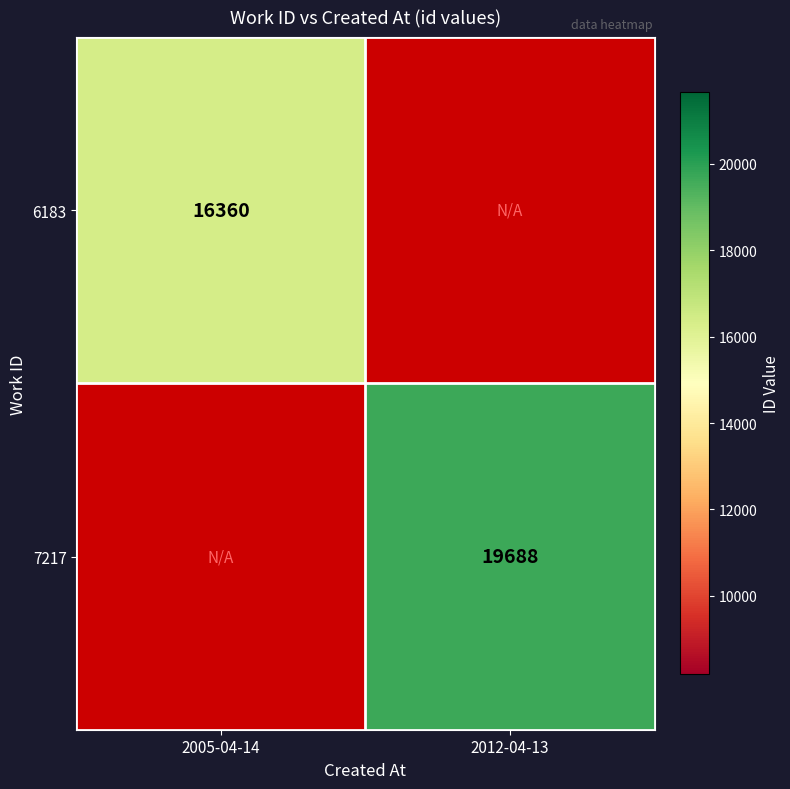

True or false: 6183 has a value of 16360 at 2005-04-14.

True